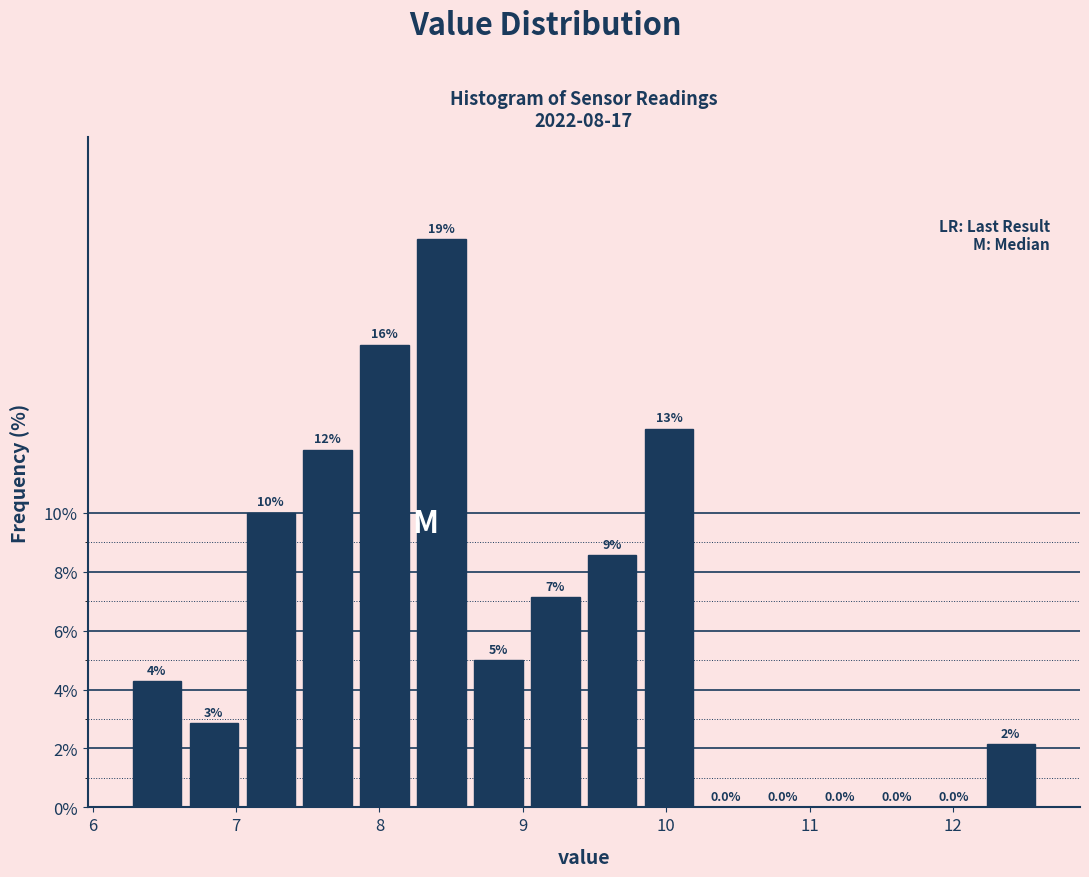

Around what value on the x-axis is the tallest bar? Give the approximate position of its centre, as read against the axis.

8.4